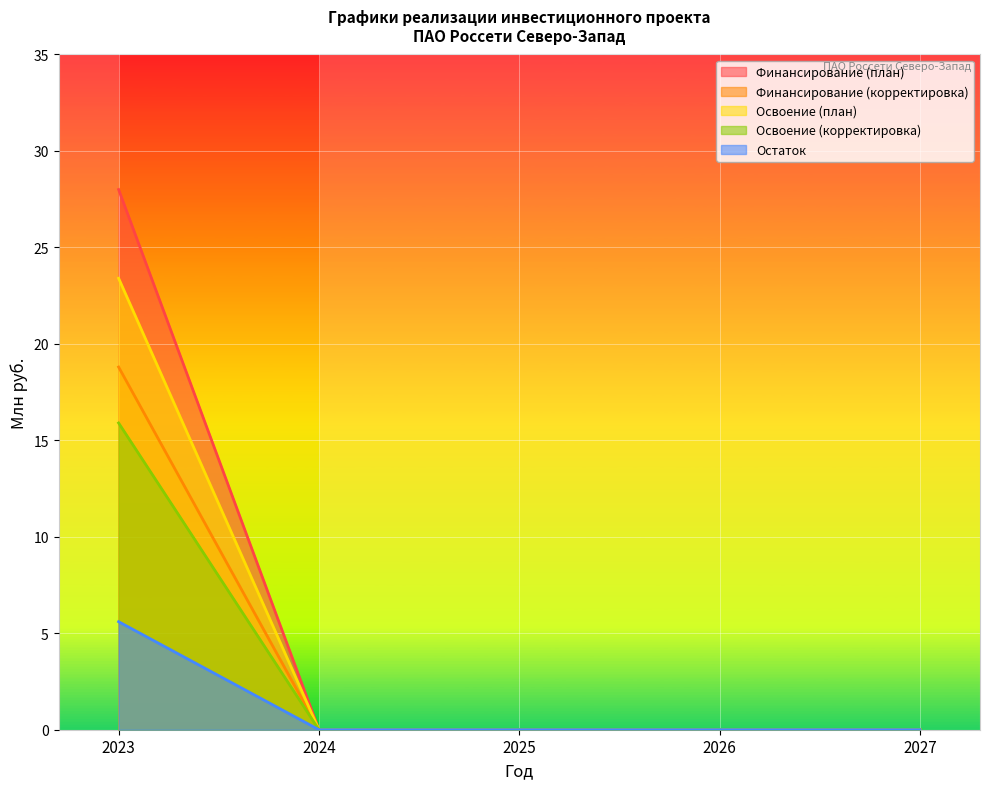

Count the number of data series in this chart.

5